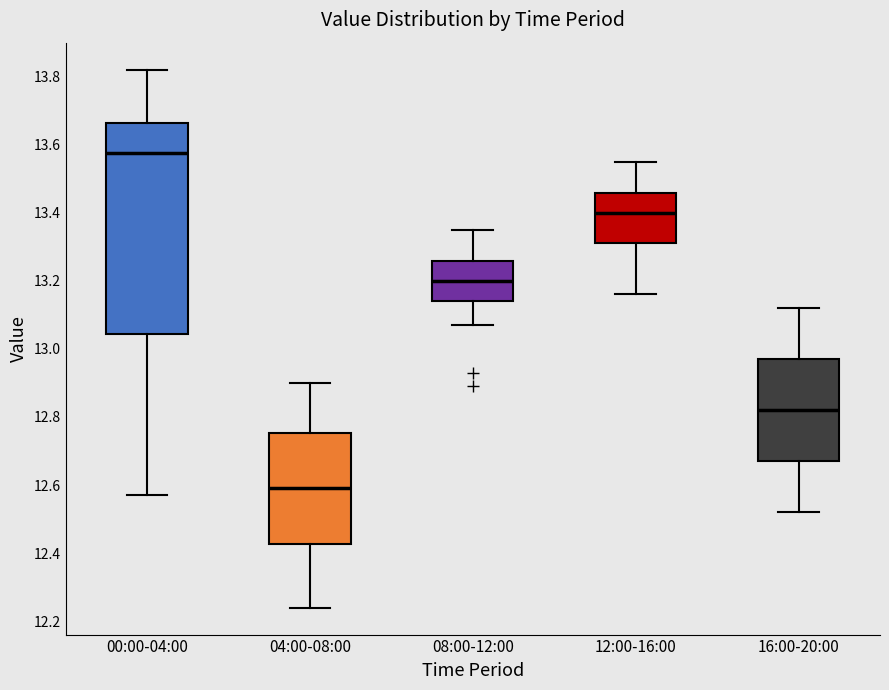

Comparing the boxes themselves (not the whiskers), which one is the tallest?

00:00-04:00